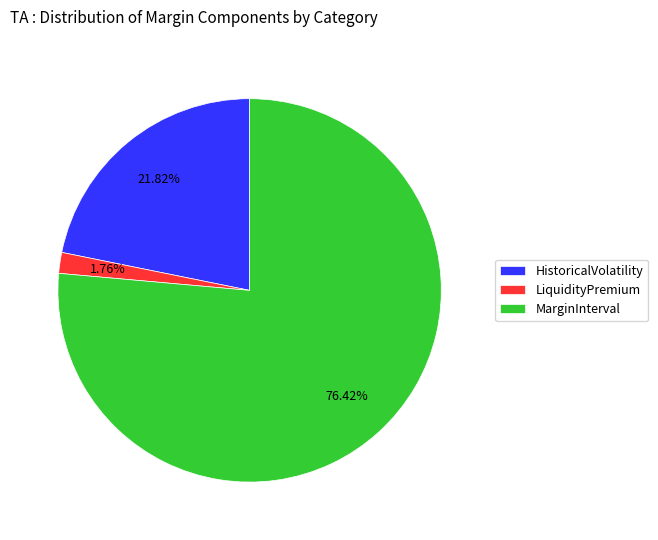

Which slice represents more than half of the pie?

MarginInterval